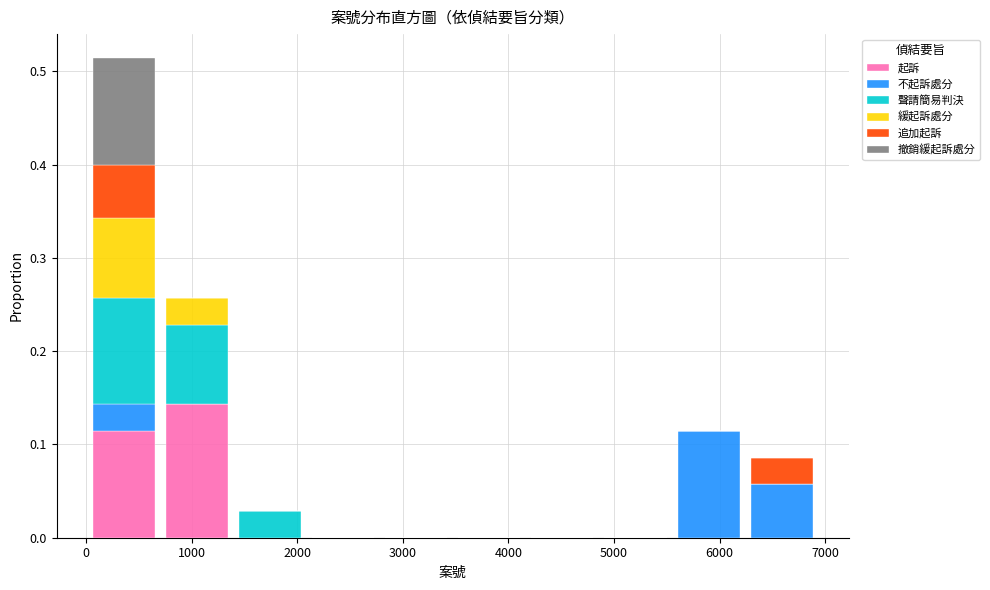

Reading left to right, transcribe this chart: for each stacked bar, give the range it covers on the x-axis and its total height. Neither the bar edges nor the heights are printed on the chart, so give them approximately, as read against the axes.

0 to 700: 0.51
700 to 1400: 0.26
1400 to 2100: 0.03
2100 to 2800: 0
2800 to 3500: 0
3500 to 4200: 0
4200 to 4900: 0
4900 to 5600: 0
5600 to 6200: 0.11
6200 to 6900: 0.09